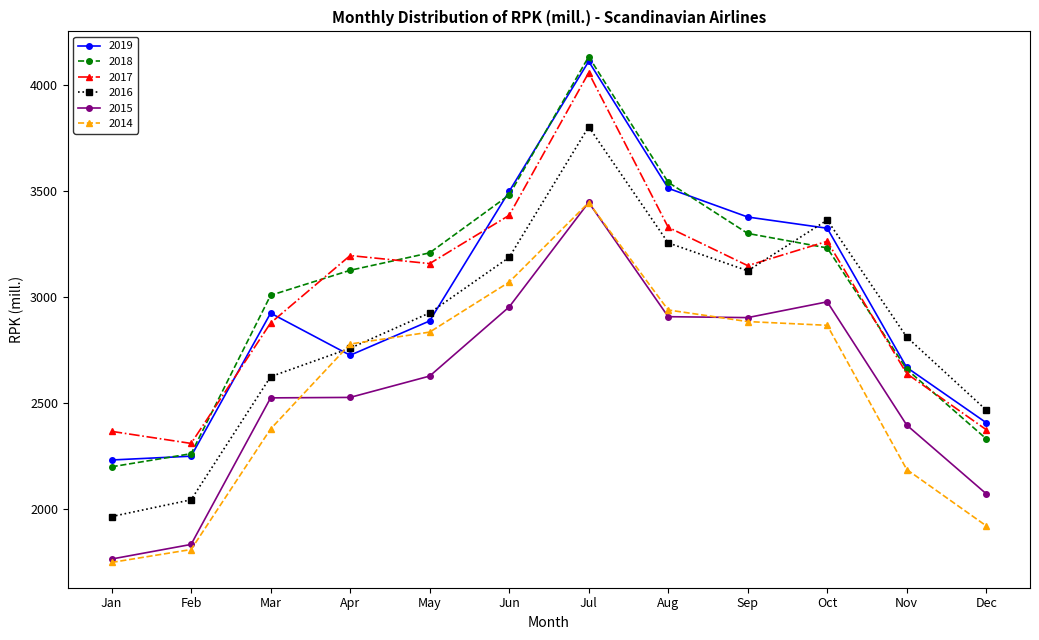

Which label corresponds to the smallest value in the chart?

Jan